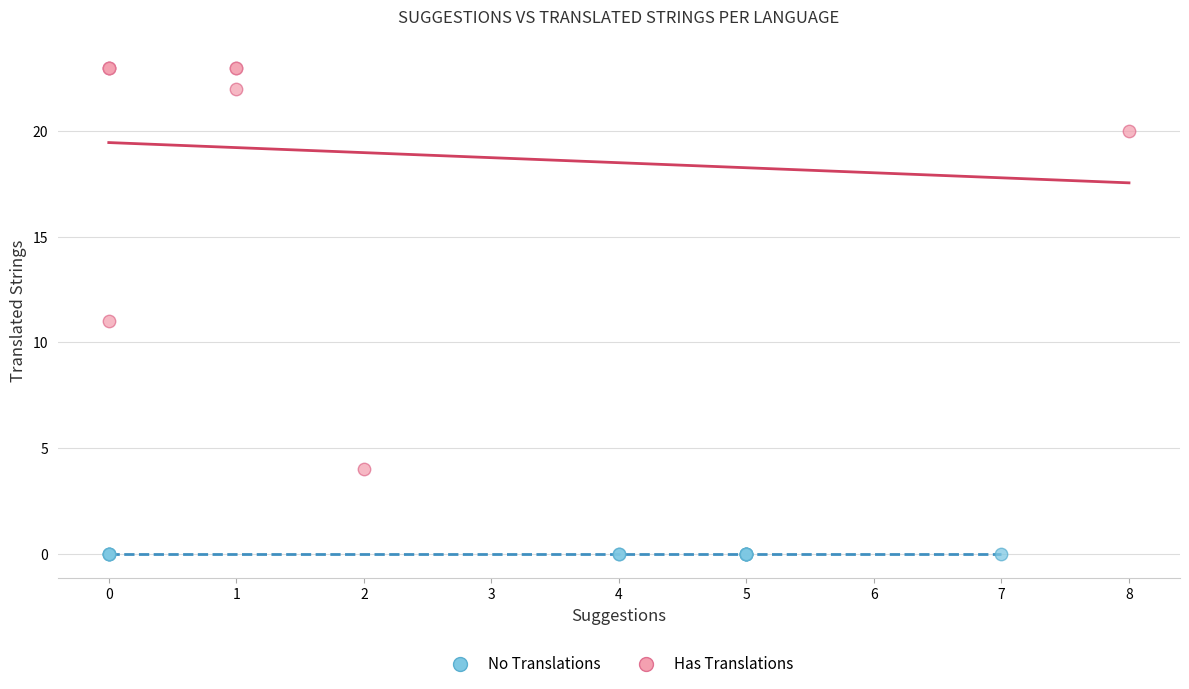

Which series contains the lowest Y value?

No Translations